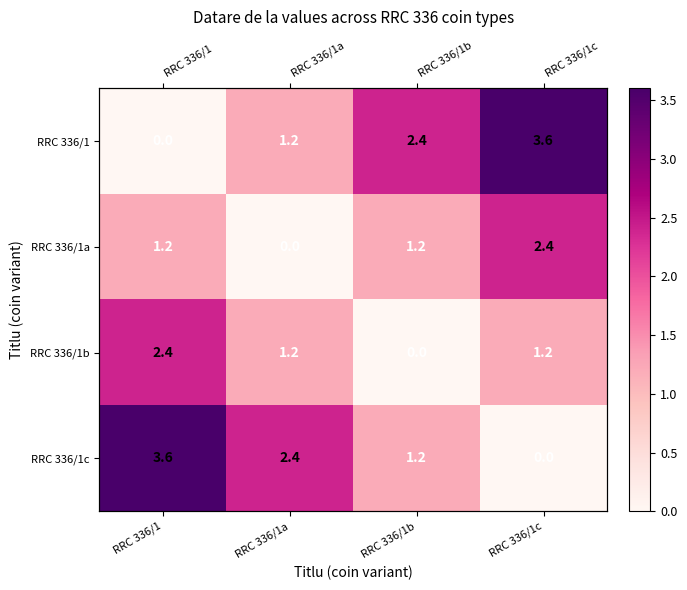

Is the value of RRC 336/1b at RRC 336/1b greater than the value of RRC 336/1a at RRC 336/1c?

No